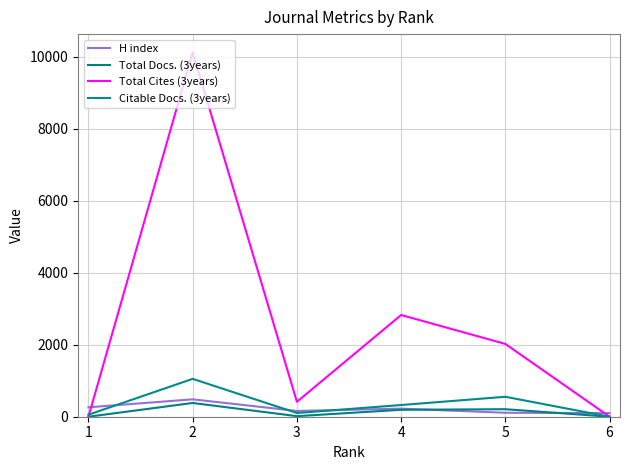

The value of Citable Docs. (3years) at 2 is 321. True or false?

False